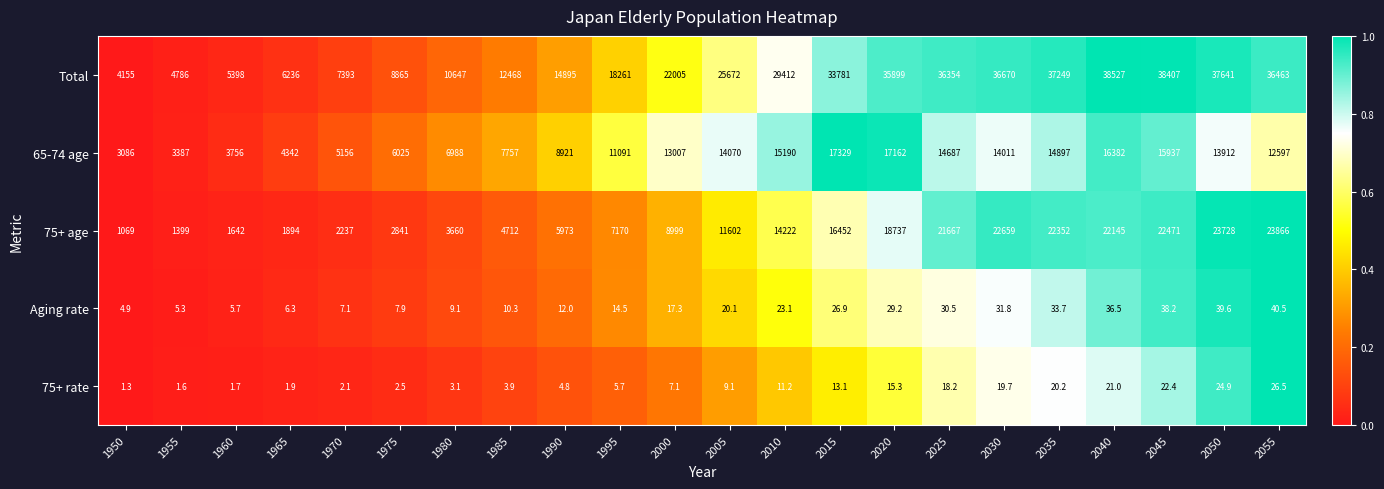

Which series has the largest total across all categories?

Total